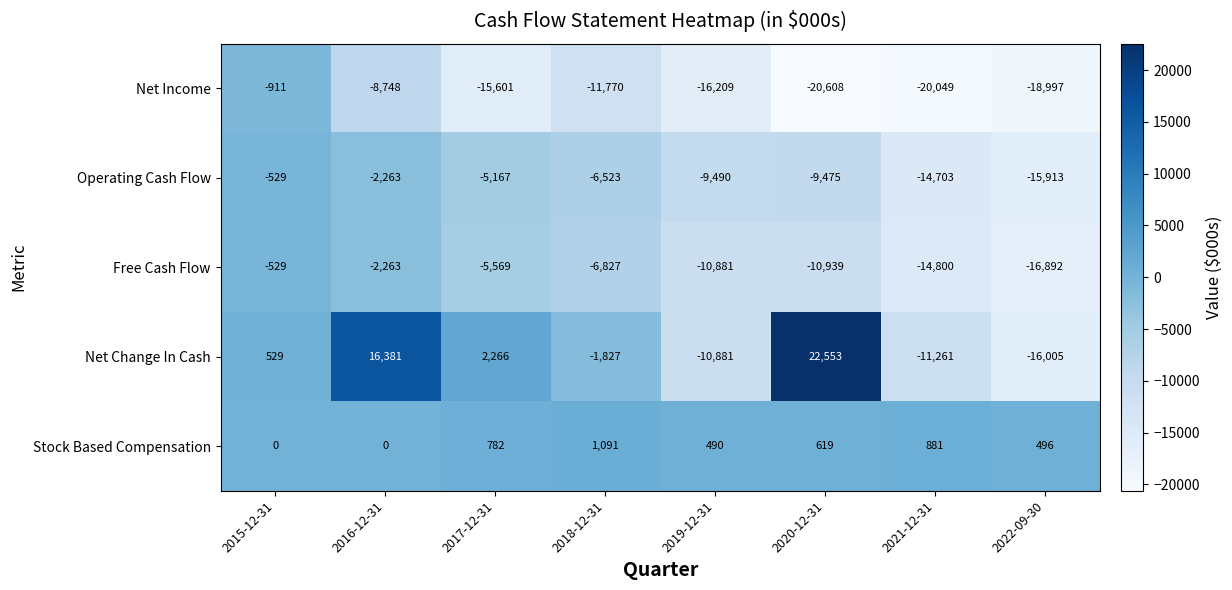

Where does the Free Cash Flow series first go above -6827?

2015-12-31